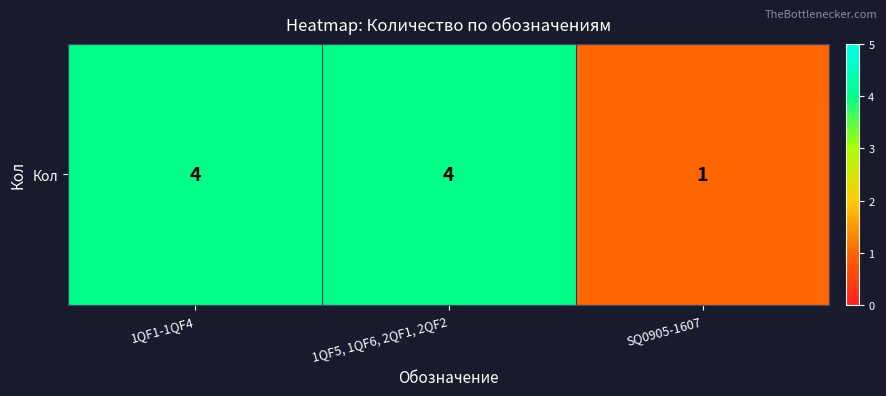

List the labels in order of value, largest first.

1QF1-1QF4, 1QF5, 1QF6, 2QF1, 2QF2, SQ0905-1607